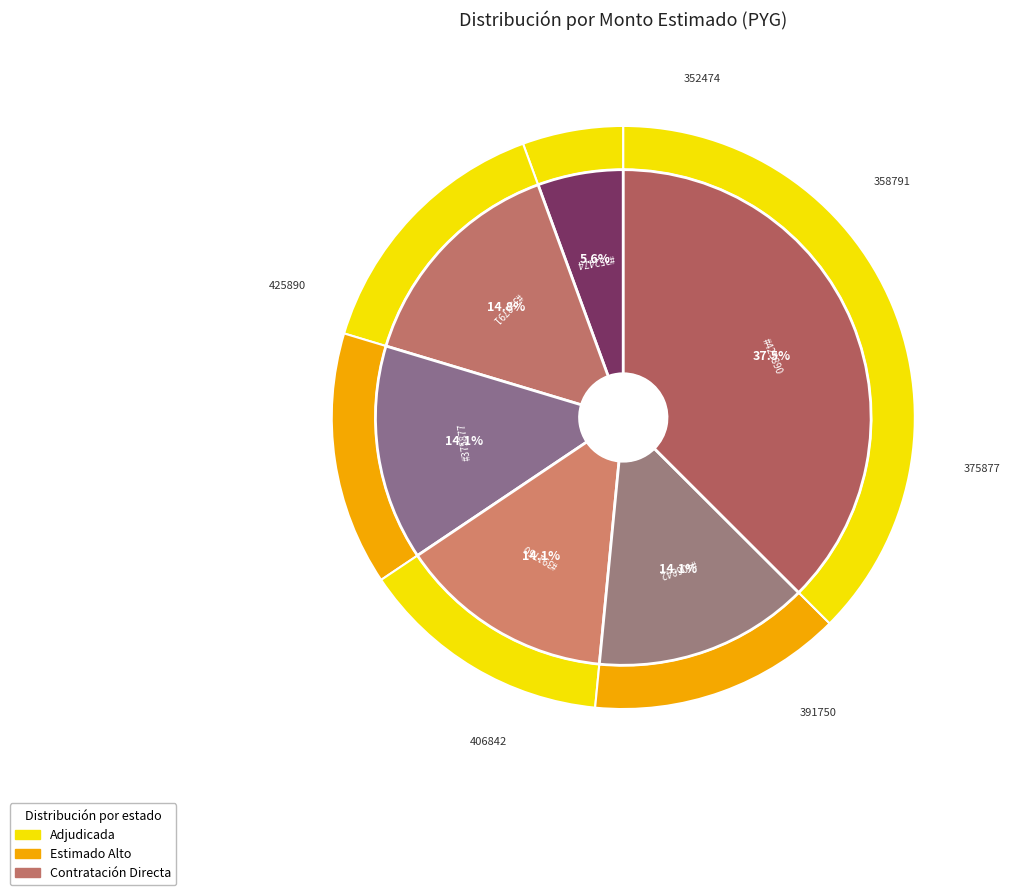

Rank the categories by value from highest to lowest.

425890-servicio-fiscalizacion-programa, 358791-servicio-fiscalizacion-programa, 375877-servicio-fiscalizacion-programa, 391750-servicio-fiscalizacion-programa, 406842-servicio-fiscalizacion-programa, 352474-servicio-fiscalizacion-programa